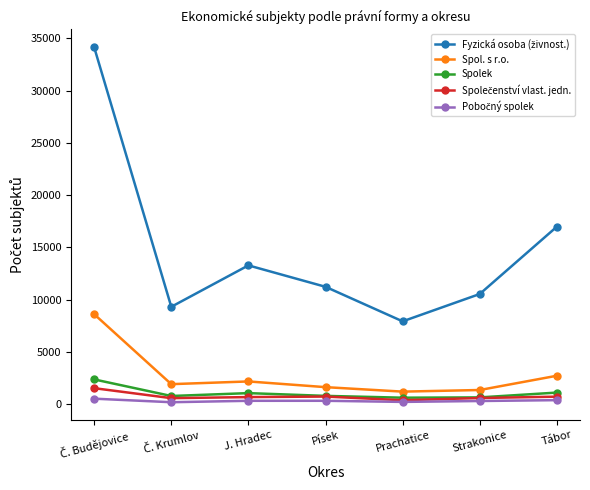

True or false: Spol. s r.o. has more than 2 points higher than both neighbors.

False